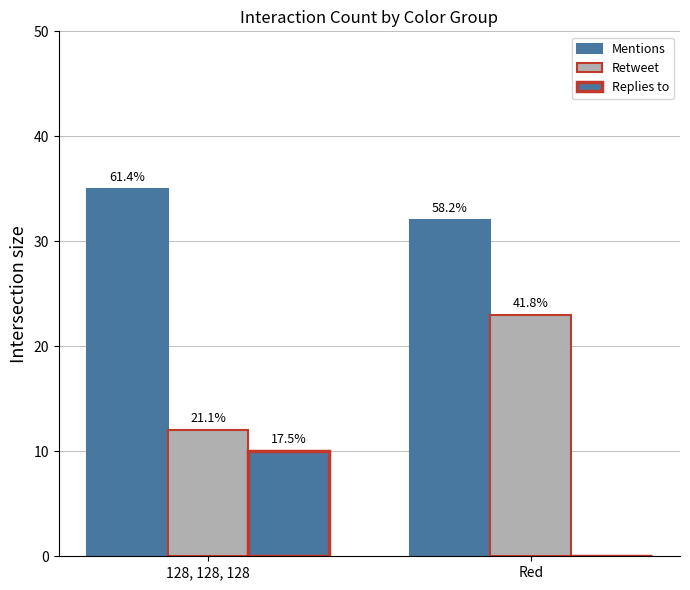

How many groups of bars are there?

2